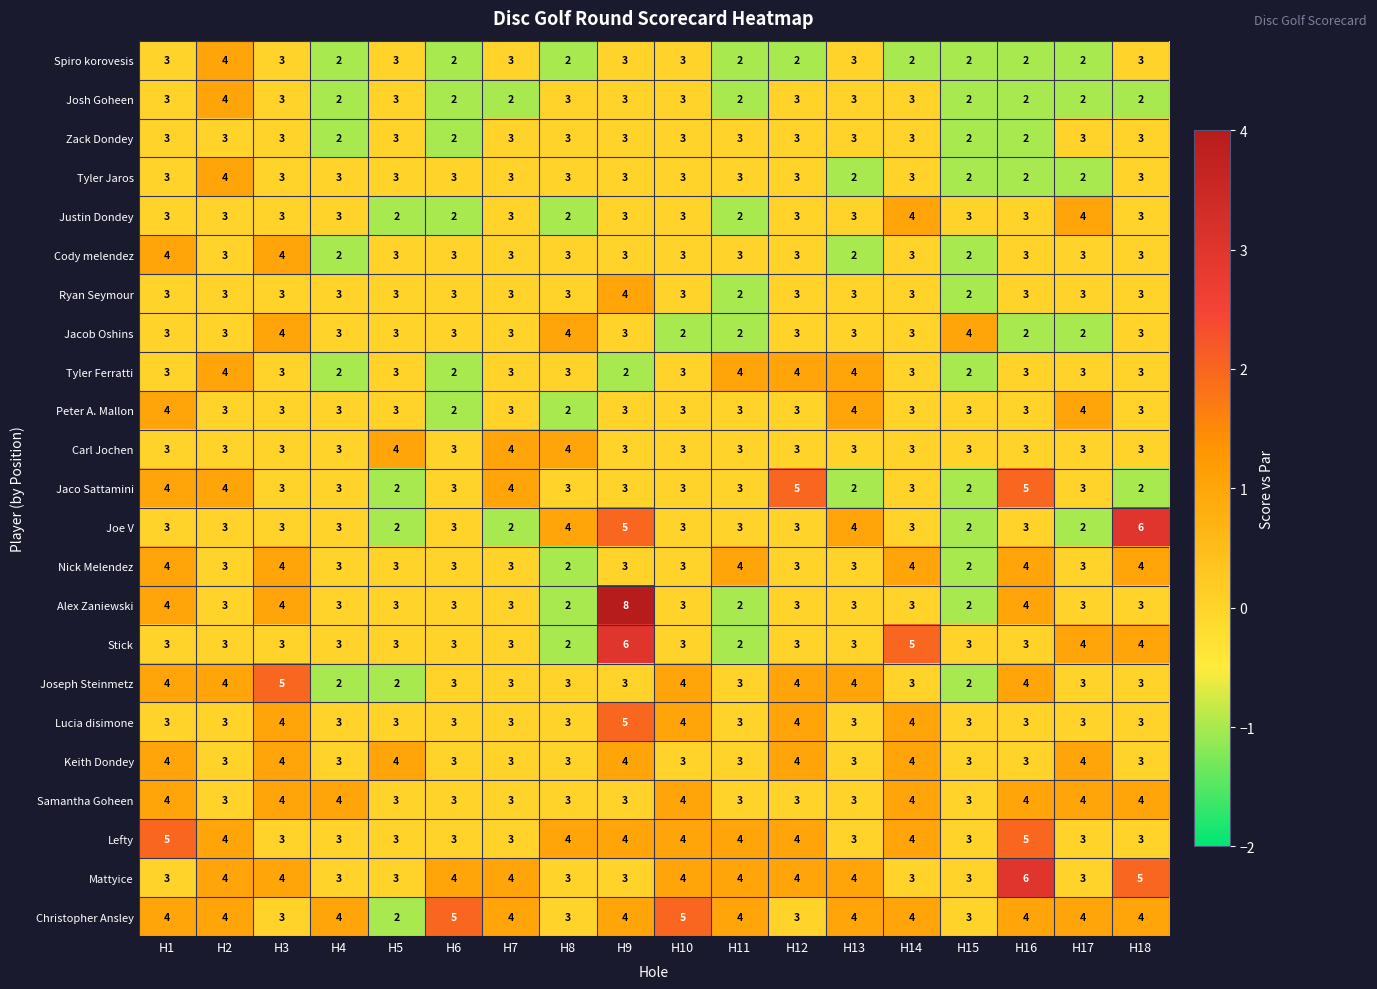

The Cody melendez series shows 1 at H10. True or false?

False